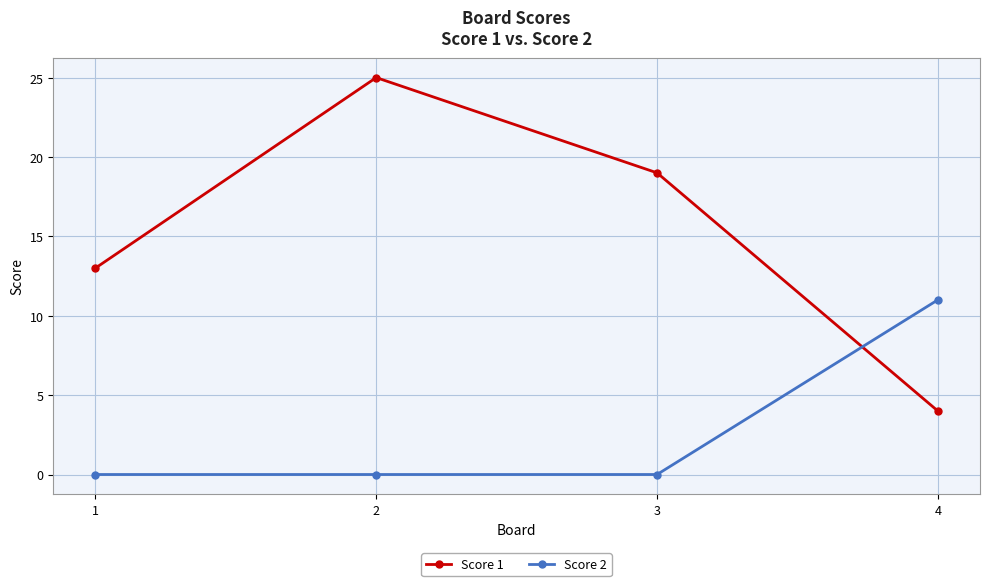

Rank the series at 1 from highest to lowest value.

Score 1, Score 2